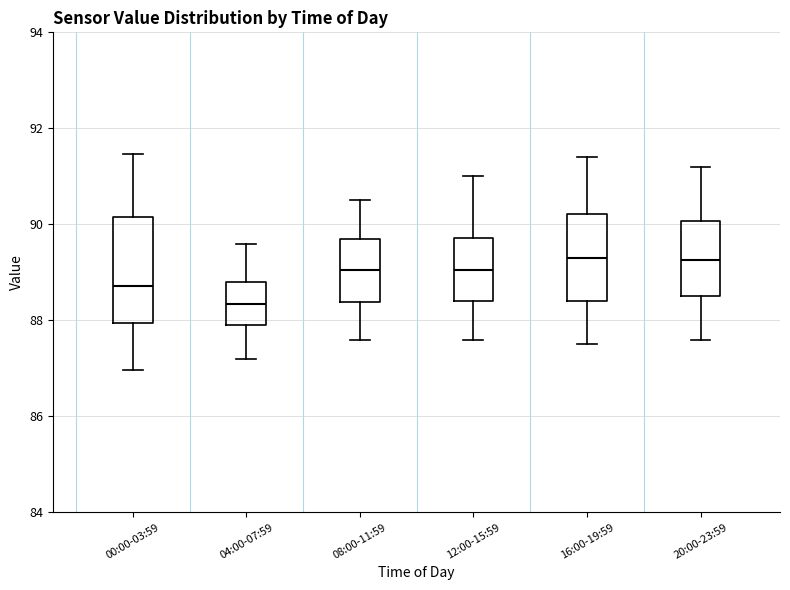

Where does the upper whisker of the box for 04:00-07:59 end on the y-axis? The values are not printed on the chart, so give them approximately, as read against the axis.

89.6